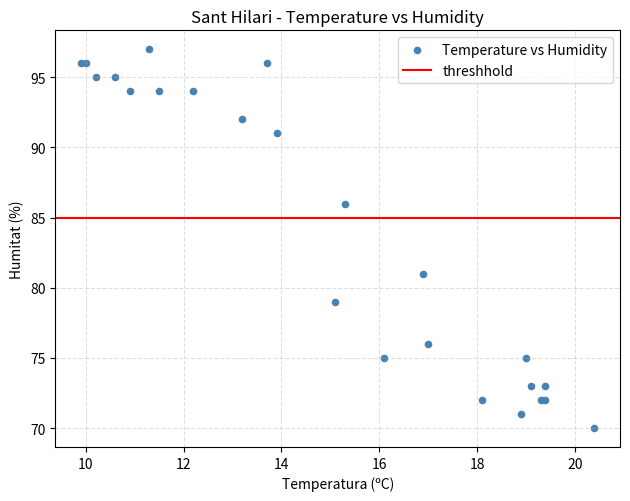

What Y value in the scatter plot is closest to 83?

81